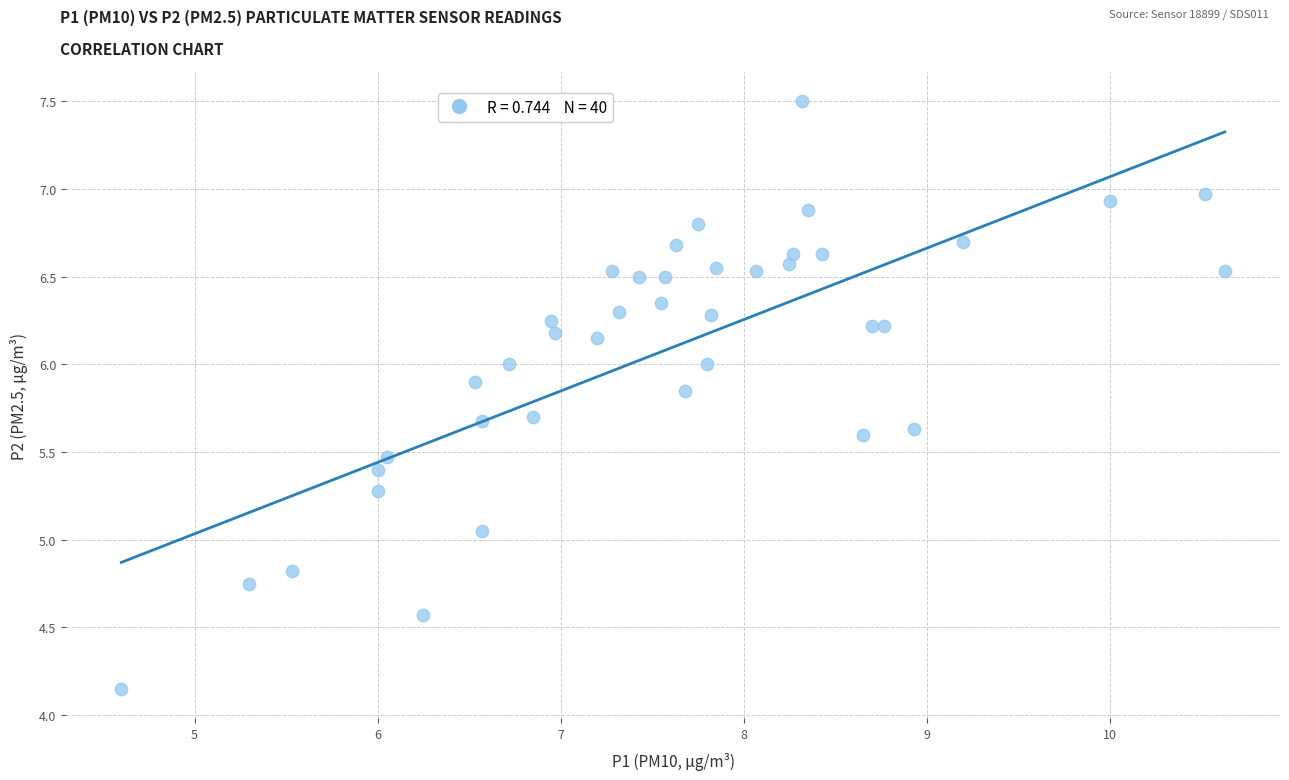

What is the range of X values (max minus min)?

6.0